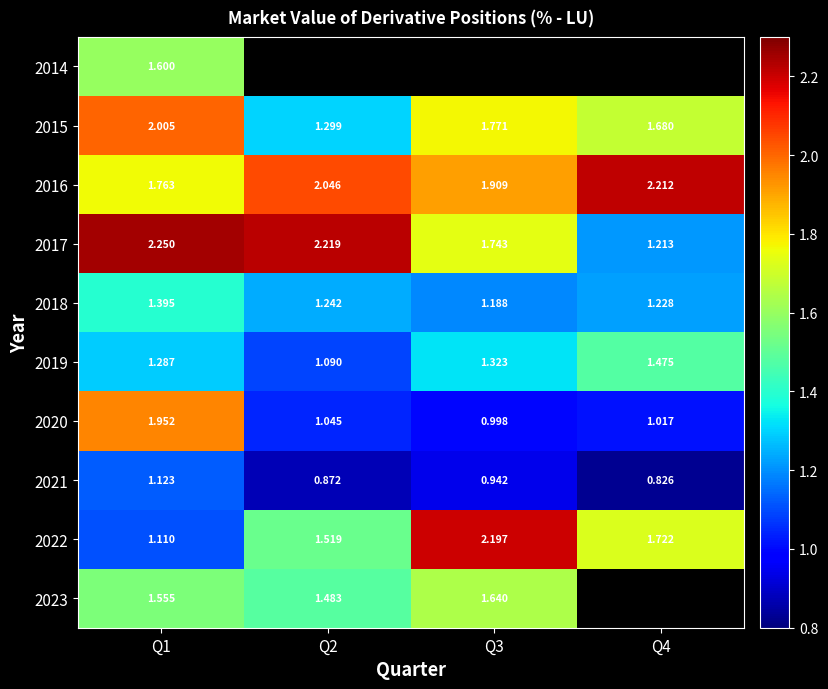

Is the value of 2015 at Q3 greater than the value of 2018 at Q2?

Yes